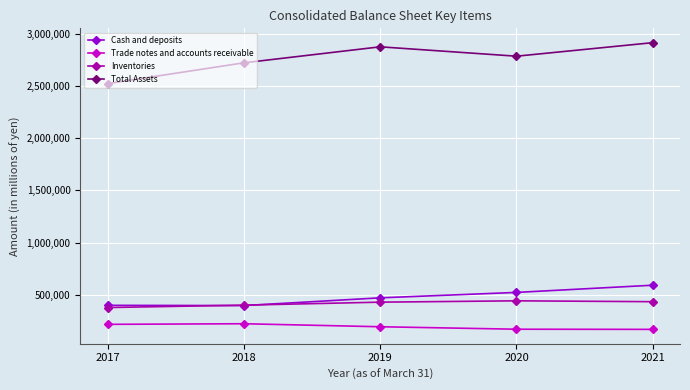

How many lines are shown in the chart?

4